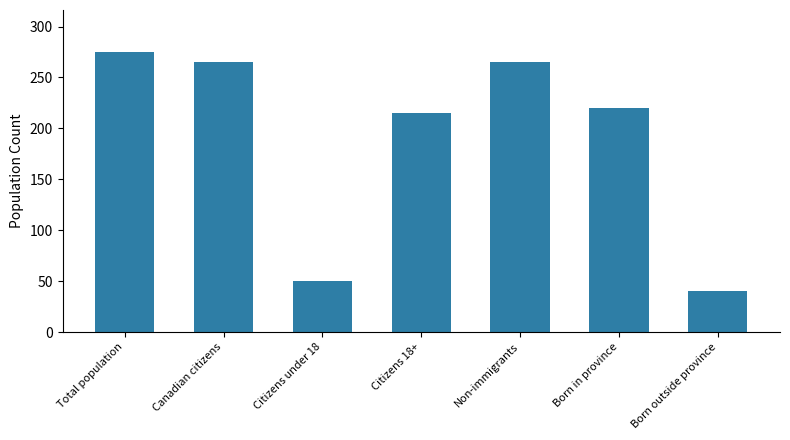

Which label corresponds to the largest value in the chart?

Total population